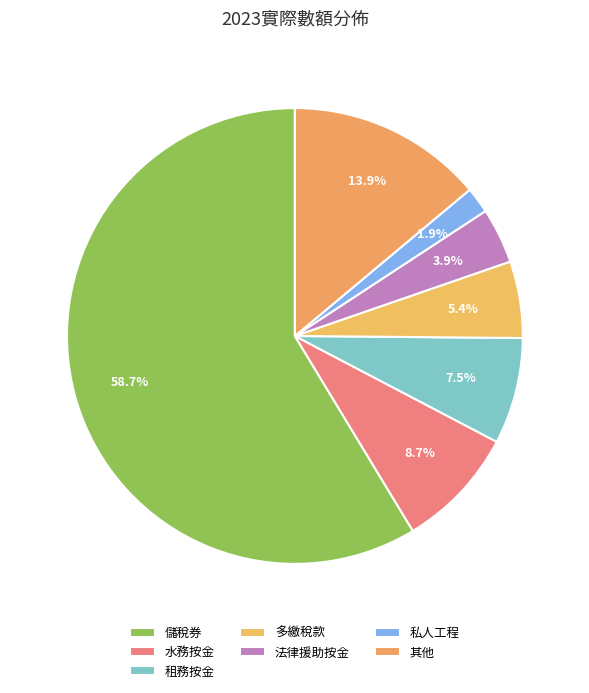

Between 租務按金 and 水務按金, which is larger?

水務按金